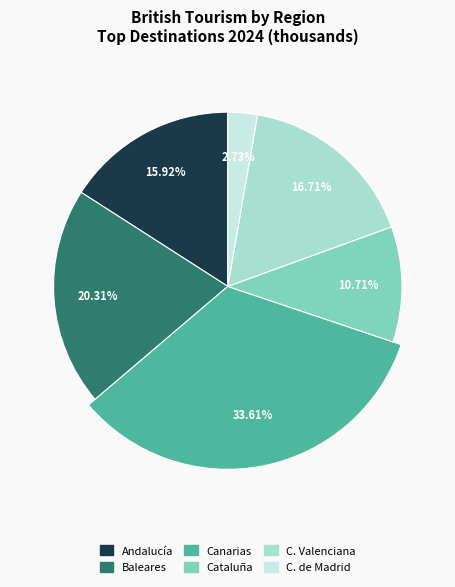

What is the smallest slice in the pie chart?

C. de Madrid